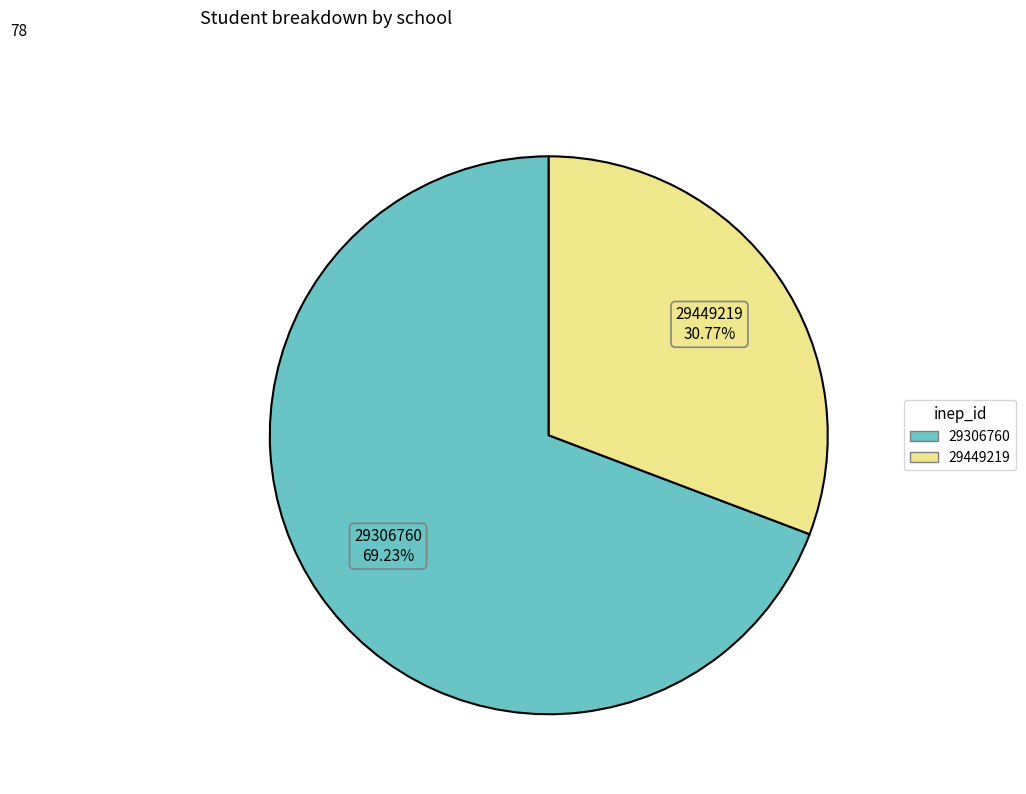

What is the ratio of the value at 29306760 to the value at 29449219?

2.2